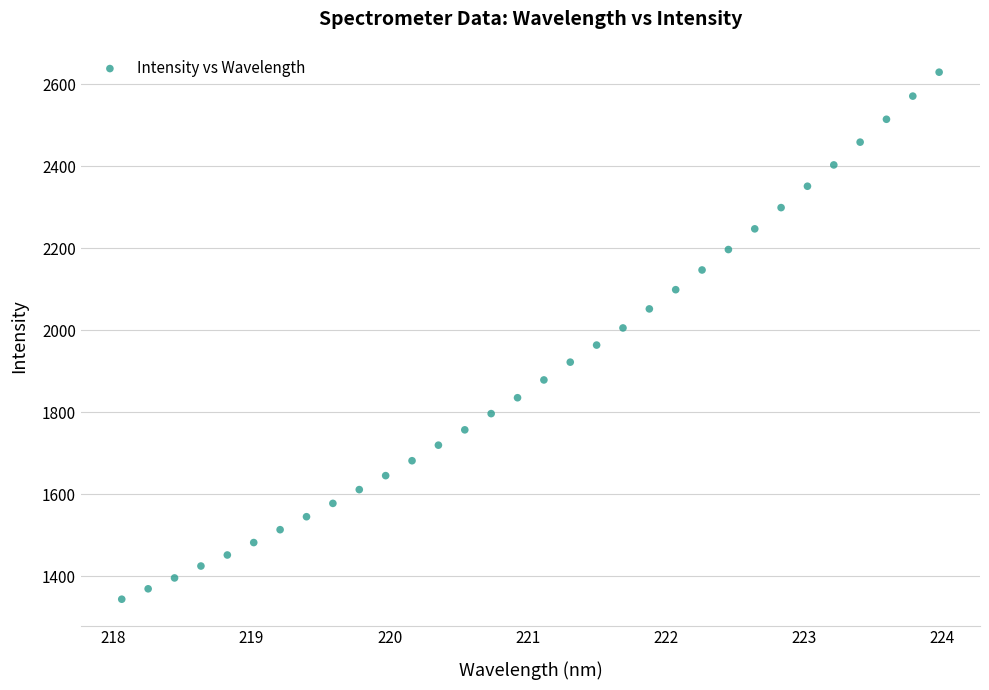

What is the range of Y values (max minus min)?

1285.5